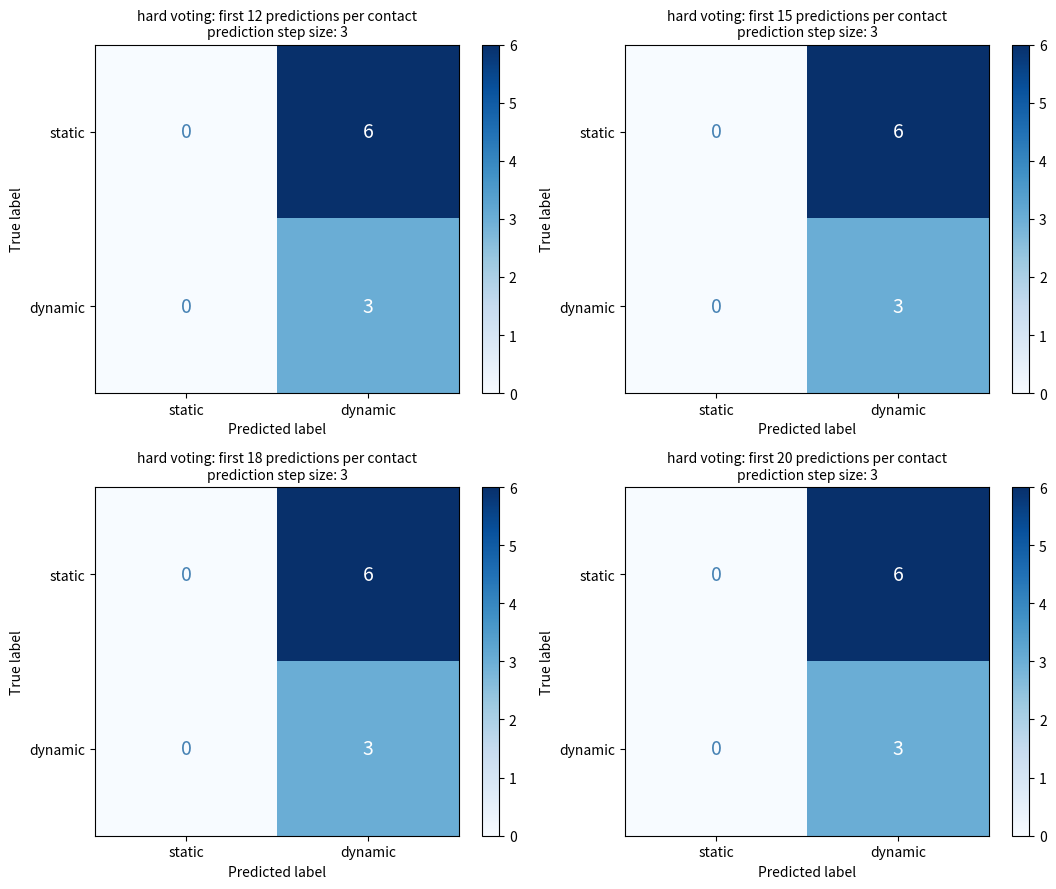

What is the average value of the dynamic series?

2